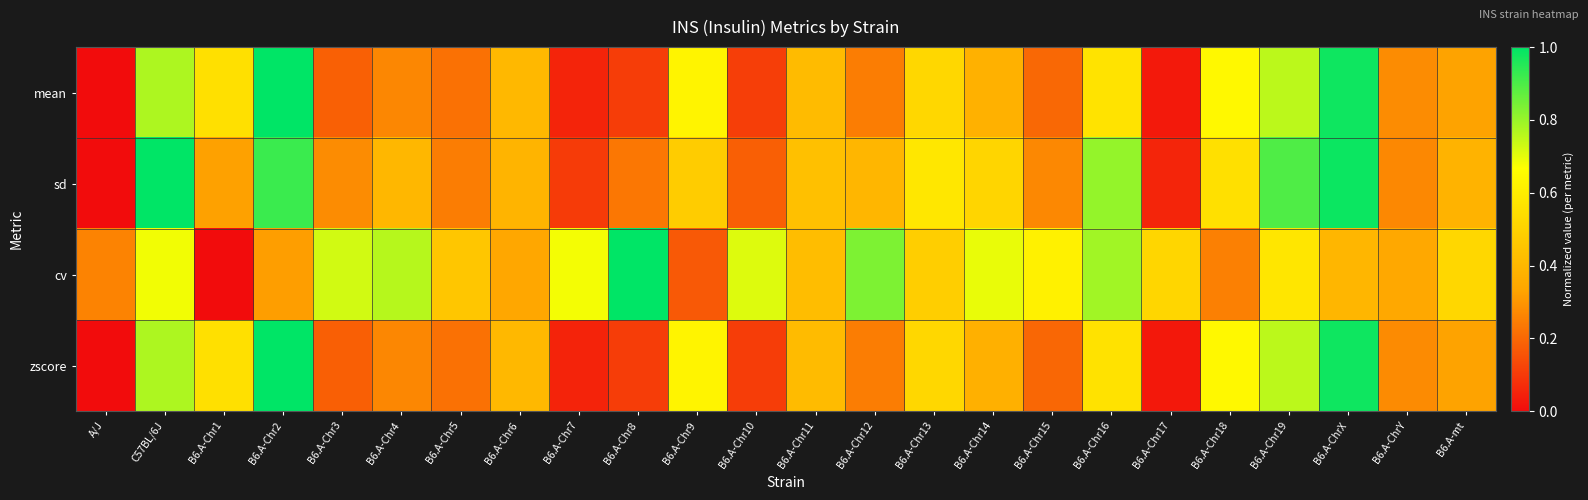

Between C57BL/6J and B6.A-Chr15, which series saw the biggest shift?

sd